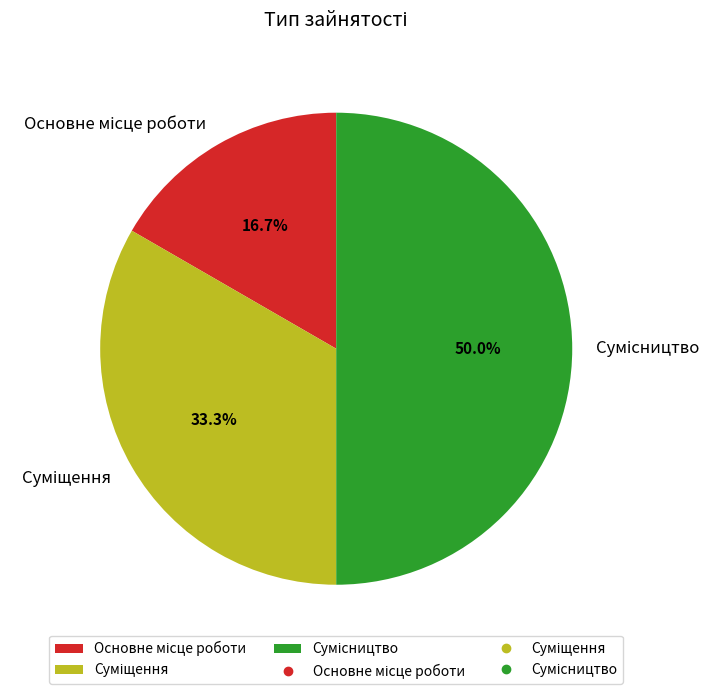

To the nearest percent, what is the combined percentage of Сумісництво and Суміщення?

83%